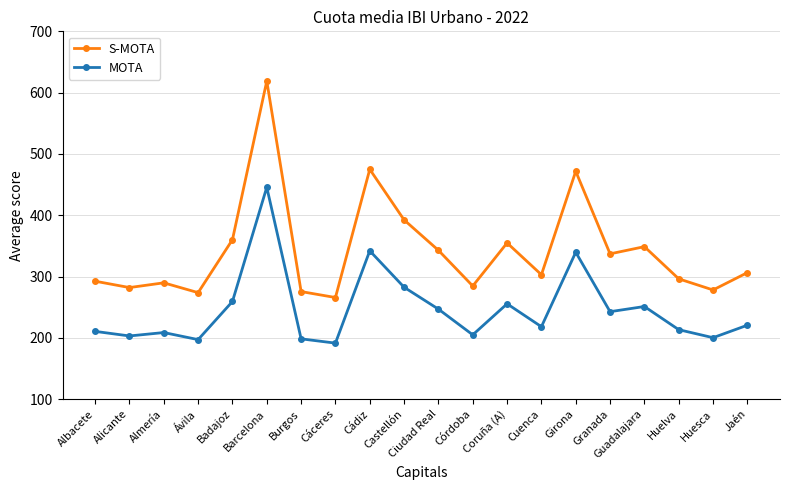

Count the number of data series in this chart.

2